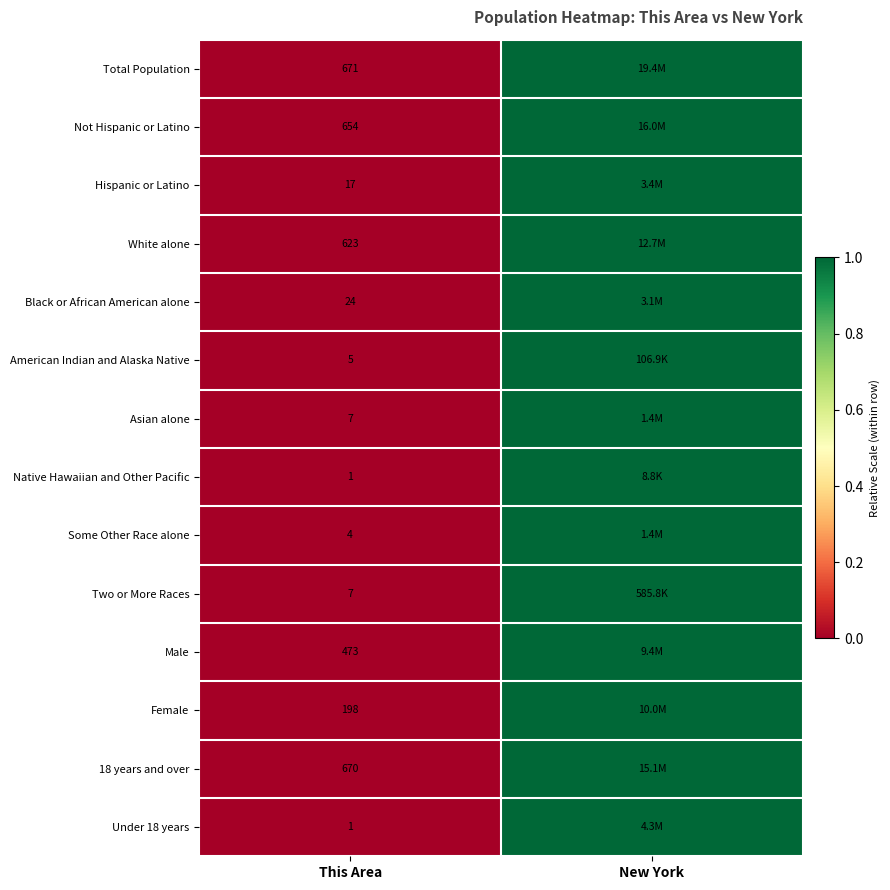

At which category is the sum across all series the highest?

New York